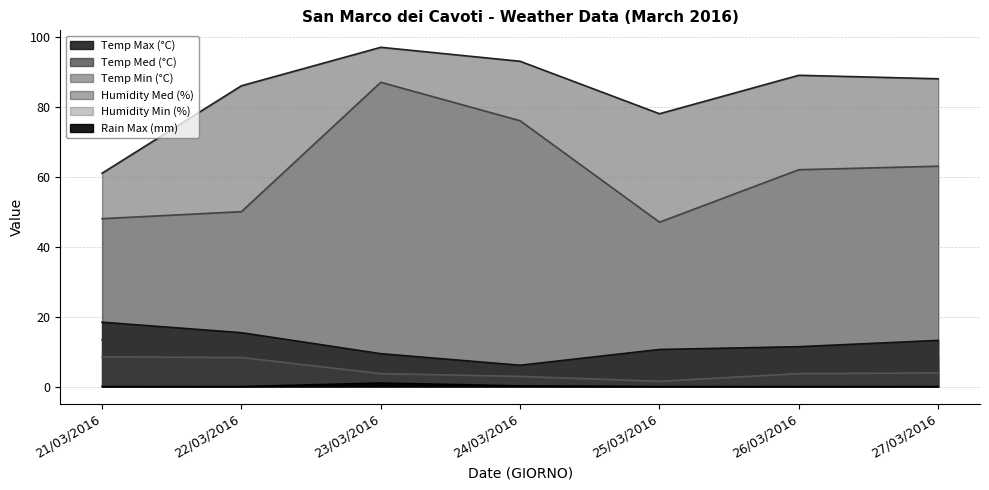

Count the number of data series in this chart.

6